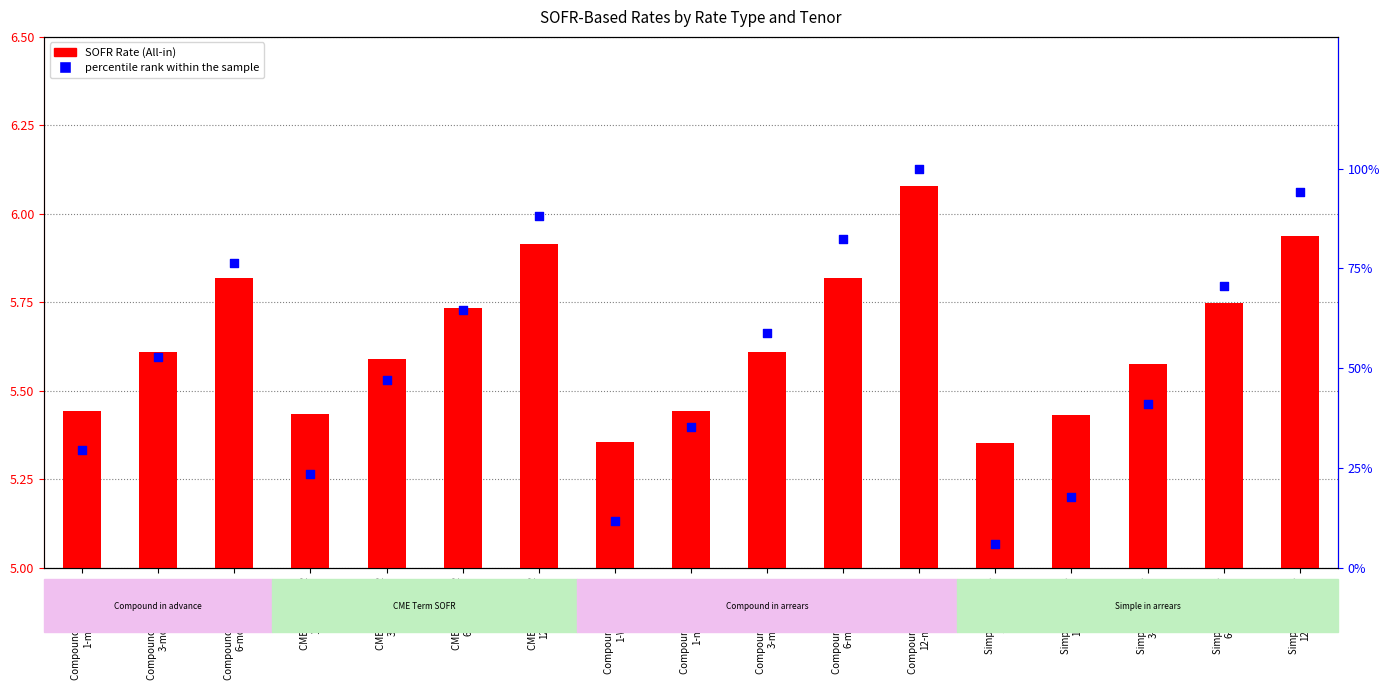

Is the value of SOFR Rate (All-in) at Simple in arrears
6-months greater than the value of percentile rank within the sample at Compound in advance
6-months?

No